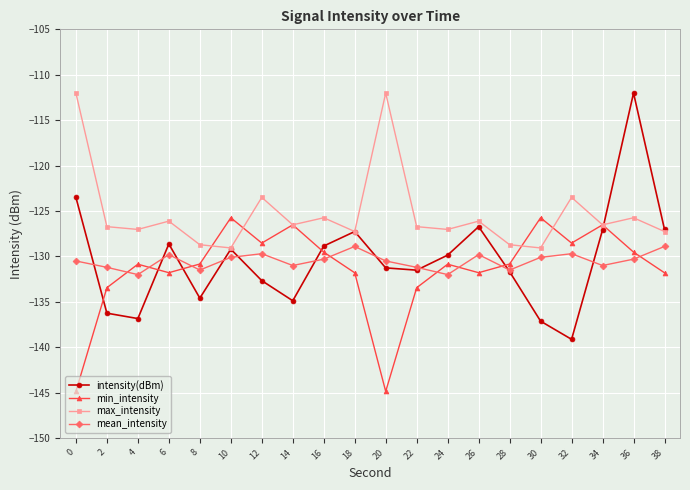

What is the sum of all mean_intensity values?

-2610.0